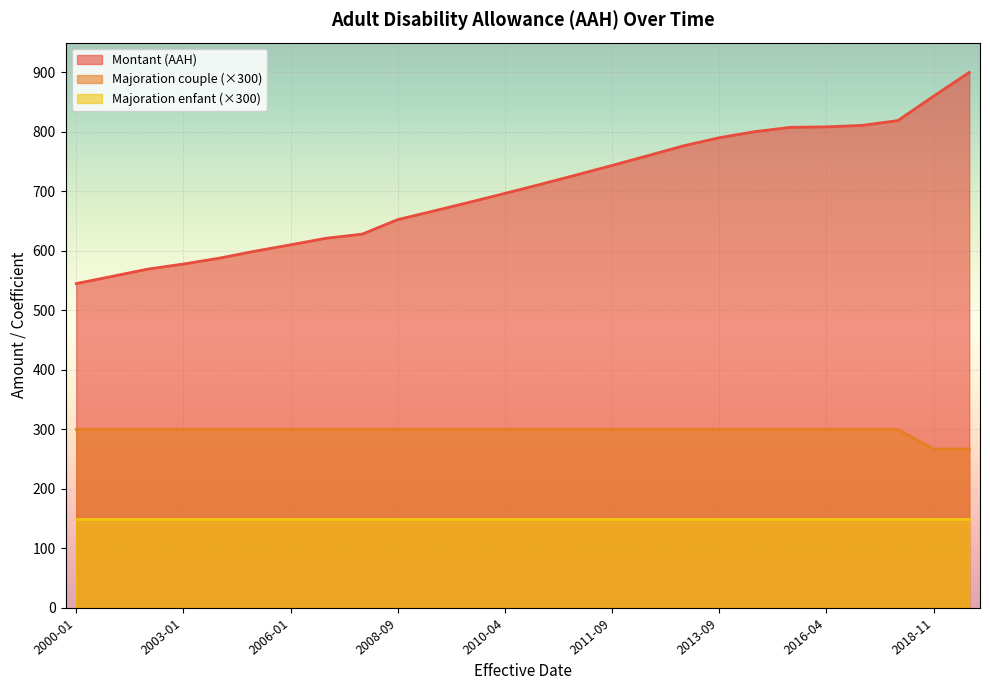

At which category is the sum across all series the highest?

2019-11-01